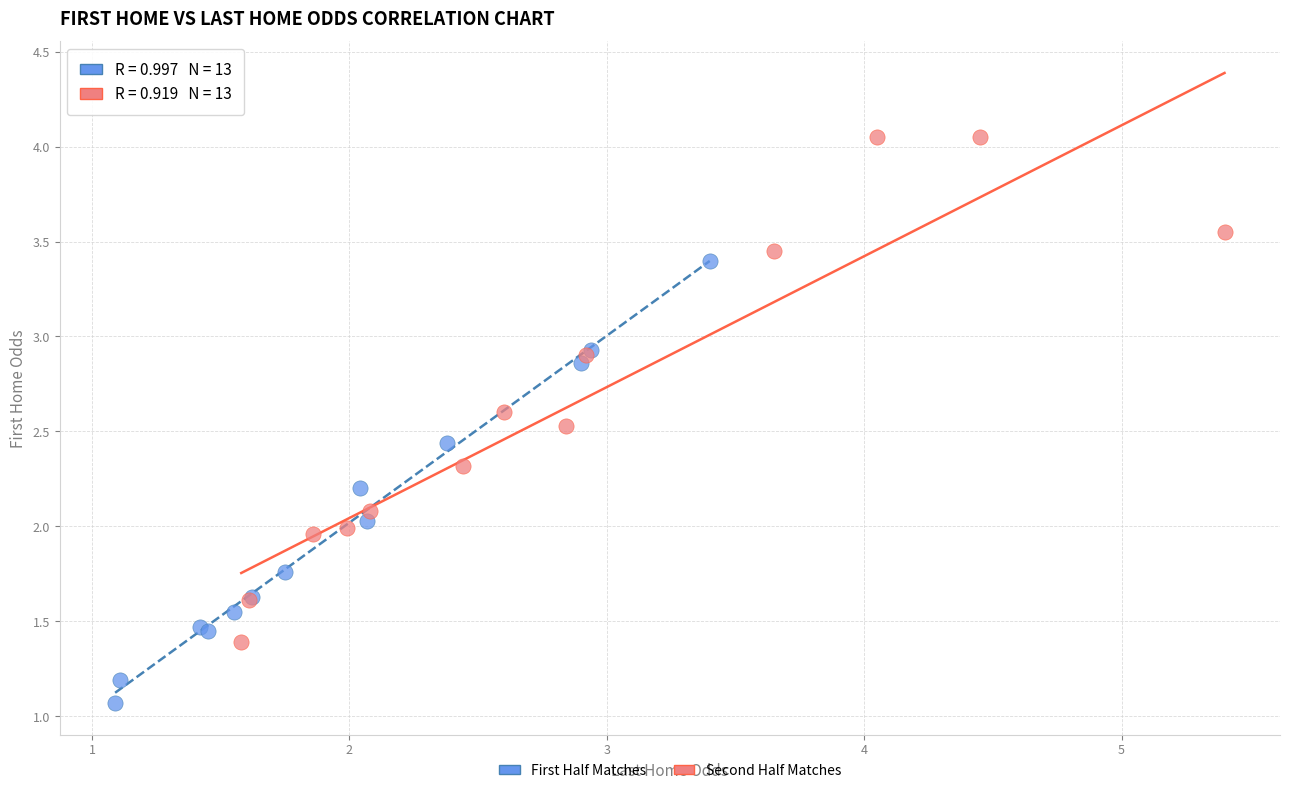

Which series contains the highest Y value?

Second Half Matches